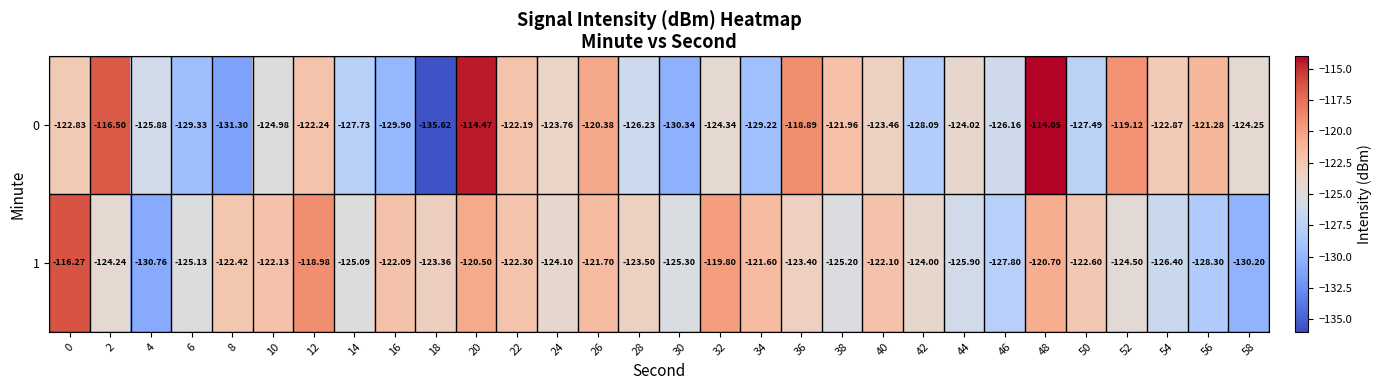

Is the value of 1 at 24 greater than the value of 0 at 36?

No